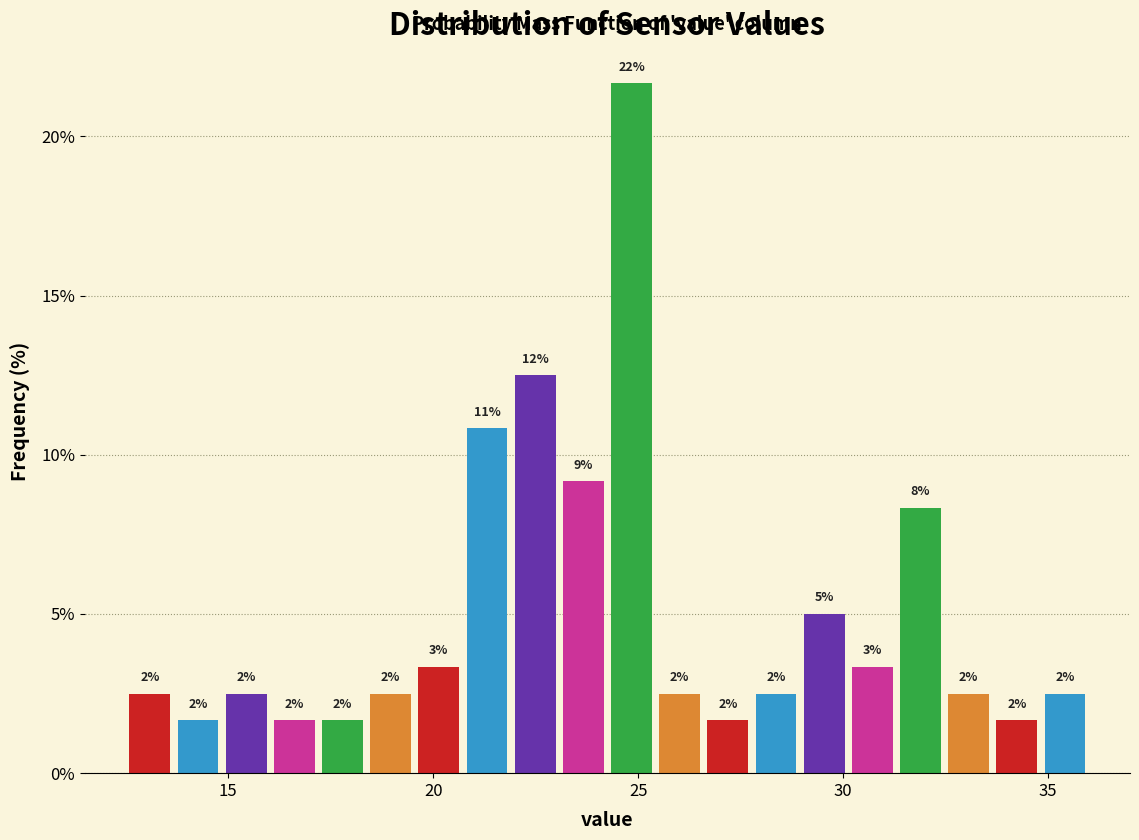

Read against the x-axis, roughly where is the centre of the tallest bar?

25.0